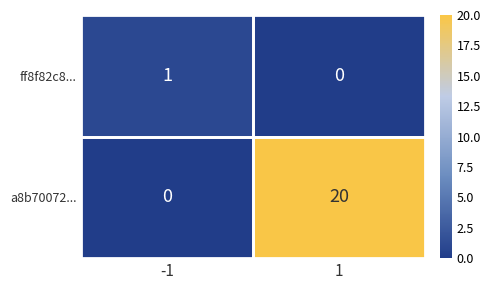

What is the sum of the a8b70072... values at 1 and -1?

20